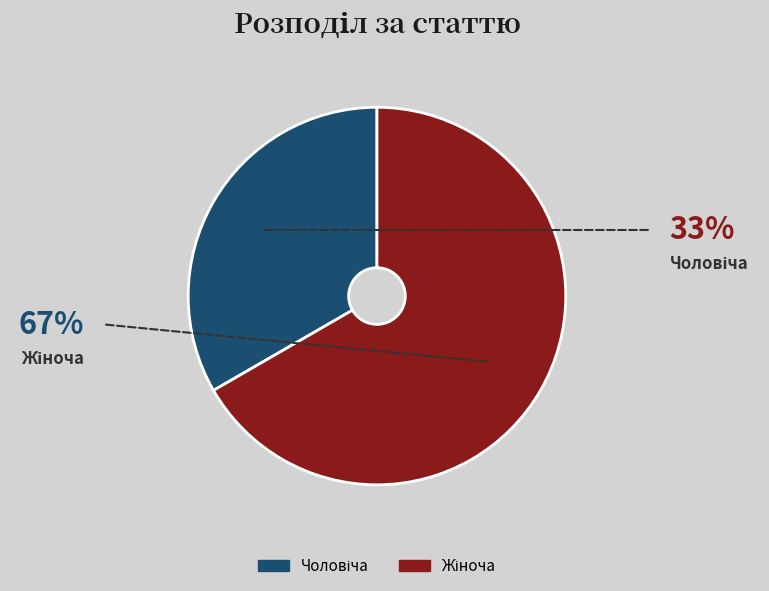

Is there any slice that represents more than half of the pie?

Yes